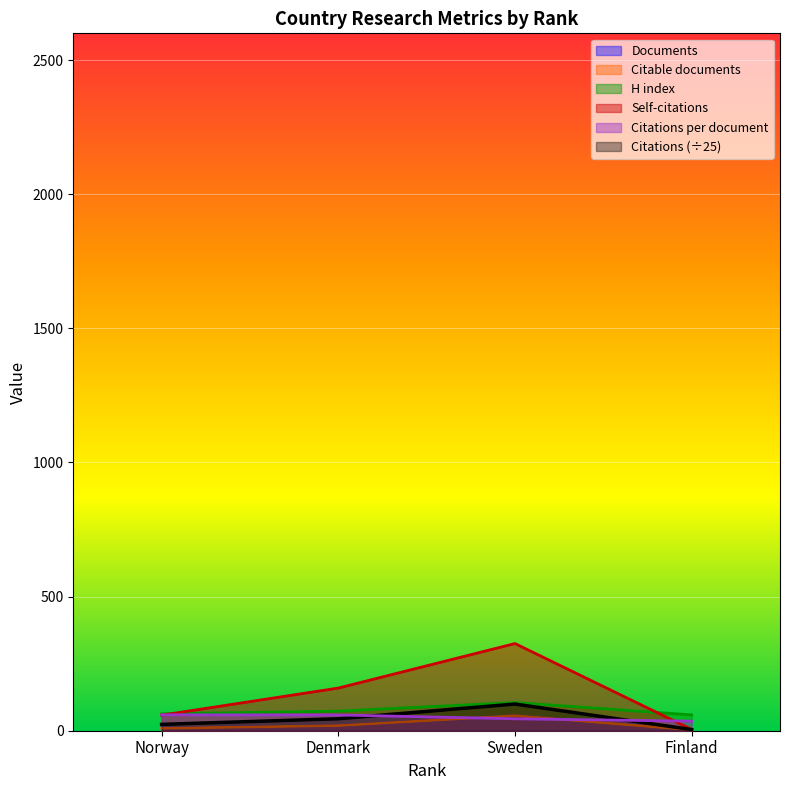

At which category does the chart reach its minimum across all series?

Finland